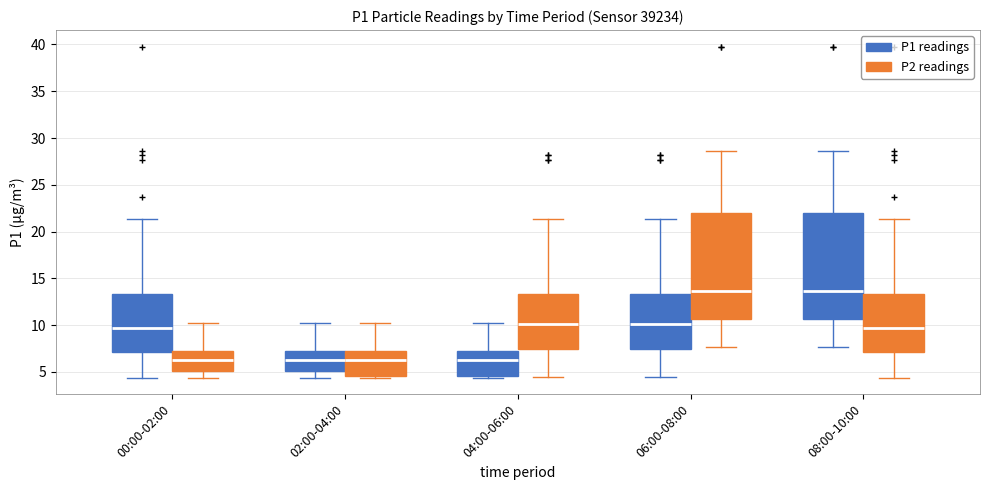

Reading left to right, read every box against the y-axis: the position of its median line, the range the box covers, and the ends of its whiskers. The values are not printed on the chart, so give them approximately, as read against the axis.

00:00-02:00 (P1 readings): median 9.5, box 7.0 to 13.5, whiskers 4.5 to 21.5
00:00-02:00 (P2 readings): median 6.5, box 5.0 to 7.0, whiskers 4.5 to 10.5
02:00-04:00 (P1 readings): median 6.5, box 5.0 to 7.0, whiskers 4.5 to 10.5
02:00-04:00 (P2 readings): median 6.5, box 4.5 to 7.0, whiskers 4.5 to 10.5
04:00-06:00 (P1 readings): median 6.5, box 4.5 to 7.0, whiskers 4.5 to 10.5
04:00-06:00 (P2 readings): median 10.0, box 7.5 to 13.5, whiskers 4.5 to 21.5
06:00-08:00 (P1 readings): median 10.0, box 7.5 to 13.5, whiskers 4.5 to 21.5
06:00-08:00 (P2 readings): median 13.5, box 10.5 to 22.0, whiskers 7.5 to 28.5
08:00-10:00 (P1 readings): median 13.5, box 10.5 to 22.0, whiskers 7.5 to 28.5
08:00-10:00 (P2 readings): median 9.5, box 7.0 to 13.5, whiskers 4.5 to 21.5